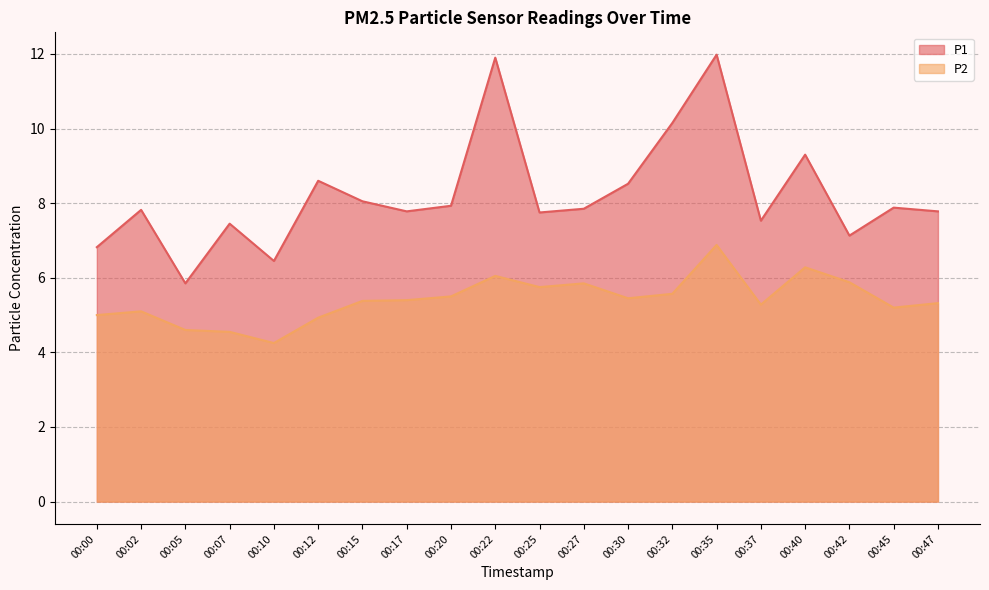

What is the difference between the maximum and minimum values in the P1 series?

6.1